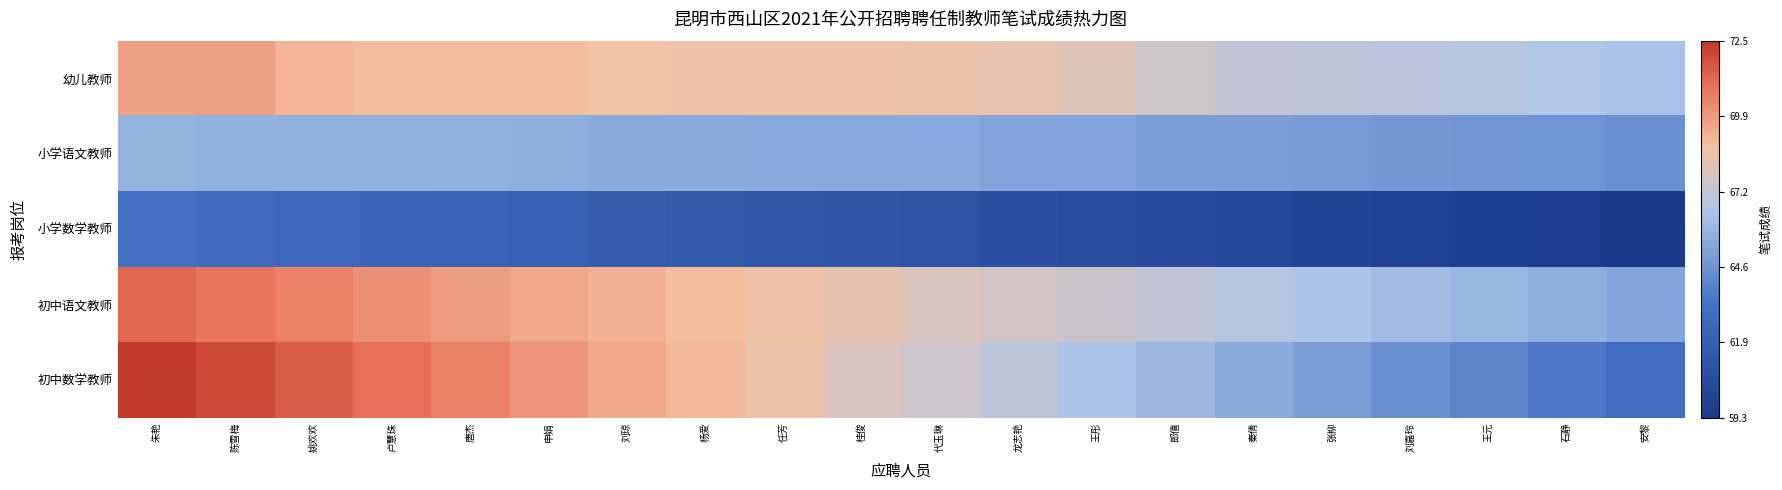

Reading left to right, transcribe all the data shown in this chart.

幼儿教师: 朱艳=0.8	陈雪梅=0.8	姚欢欢=0.7	卢慧珠=0.7	唐杰=0.7	申娟=0.7	刘琼=0.7	杨爱=0.7	任芳=0.7	桂俊=0.7	代玉琳=0.7	龙志艳=0.7	王彤=0.7	郎僖=0.6	秦倩=0.6	张柳=0.6	刘嘉玲=0.6	王元=0.6	石静=0.6	安黎=0.5
小学语文教师: 朱艳=0.5	陈雪梅=0.5	姚欢欢=0.5	卢慧珠=0.5	唐杰=0.5	申娟=0.5	刘琼=0.5	杨爱=0.5	任芳=0.5	桂俊=0.5	代玉琳=0.5	龙志艳=0.4	王彤=0.4	郎僖=0.4	秦倩=0.4	张柳=0.4	刘嘉玲=0.4	王元=0.4	石静=0.4	安黎=0.4
小学数学教师: 朱艳=0.3	陈雪梅=0.3	姚欢欢=0.3	卢慧珠=0.2	唐杰=0.2	申娟=0.2	刘琼=0.2	杨爱=0.2	任芳=0.2	桂俊=0.2	代玉琳=0.1	龙志艳=0.1	王彤=0.1	郎僖=0.1	秦倩=0.1	张柳=0.1	刘嘉玲=0.0	王元=0.0	石静=0.0	安黎=0.0
初中语文教师: 朱艳=0.9	陈雪梅=0.9	姚欢欢=0.8	卢慧珠=0.8	唐杰=0.8	申娟=0.8	刘琼=0.8	杨爱=0.7	任芳=0.7	桂俊=0.7	代玉琳=0.7	龙志艳=0.6	王彤=0.6	郎僖=0.6	秦倩=0.6	张柳=0.5	刘嘉玲=0.5	王元=0.5	石静=0.5	安黎=0.5
初中数学教师: 朱艳=1.0	陈雪梅=1.0	姚欢欢=0.9	卢慧珠=0.9	唐杰=0.8	申娟=0.8	刘琼=0.8	杨爱=0.7	任芳=0.7	桂俊=0.7	代玉琳=0.6	龙志艳=0.6	王彤=0.5	郎僖=0.5	秦倩=0.5	张柳=0.4	刘嘉玲=0.4	王元=0.4	石静=0.3	安黎=0.3